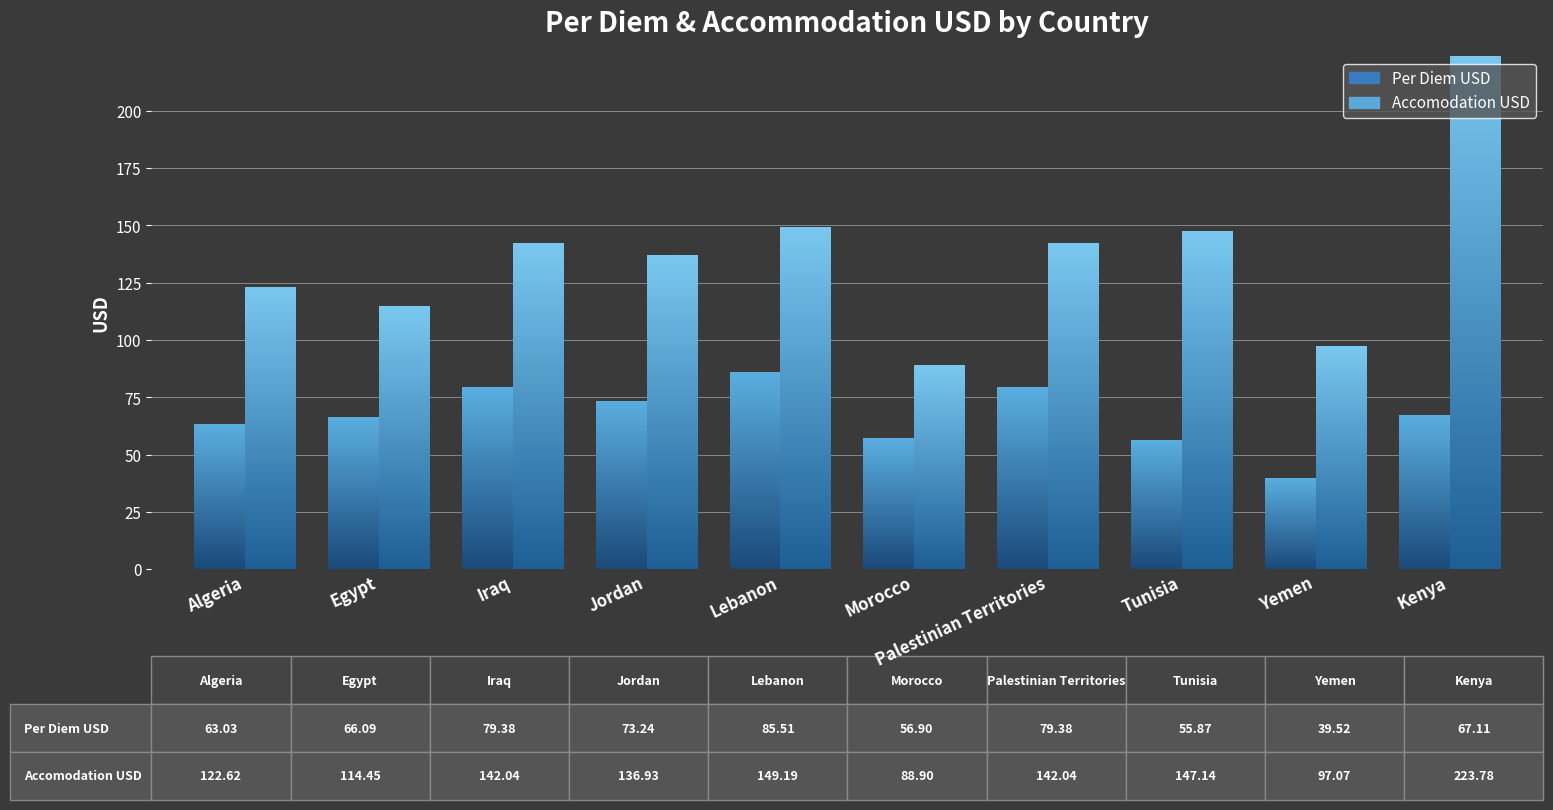

What is the sum of the Per Diem USD values at Iraq and Algeria?

142.4